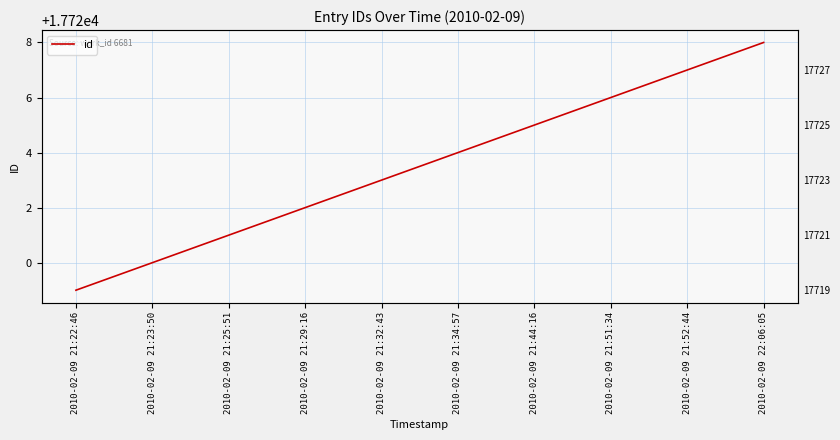

Read the value at 2010-02-09 21:25:51.

17721